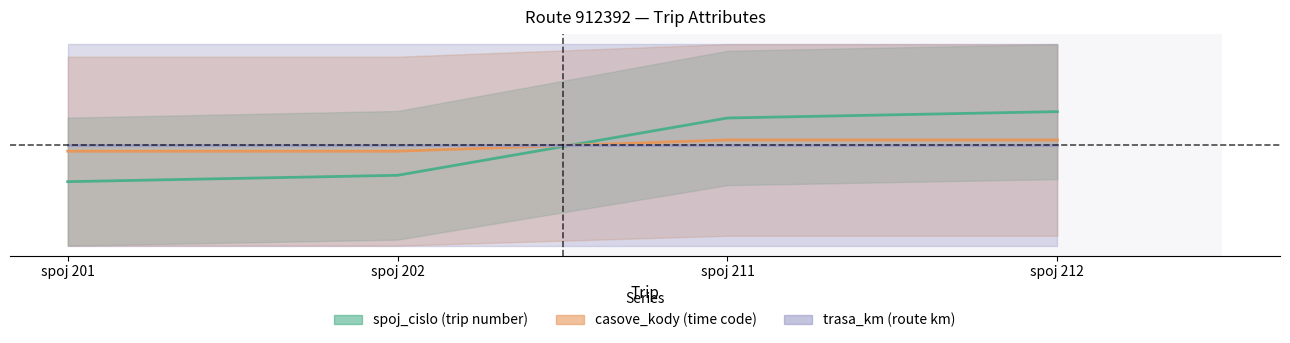

What is the sum of all casove_kody values?

2.0